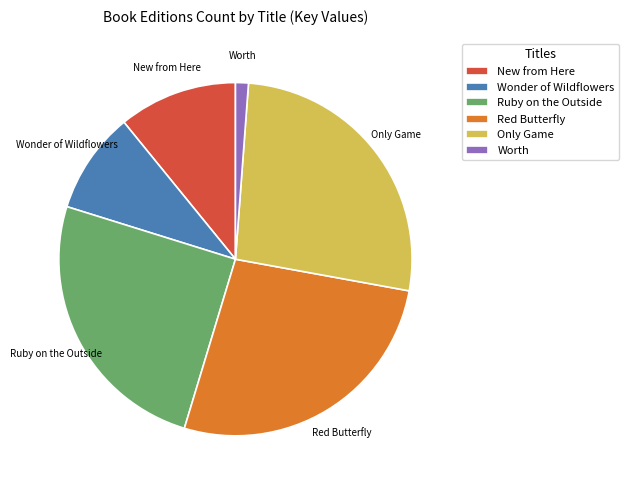

How many segments does this pie chart have?

6